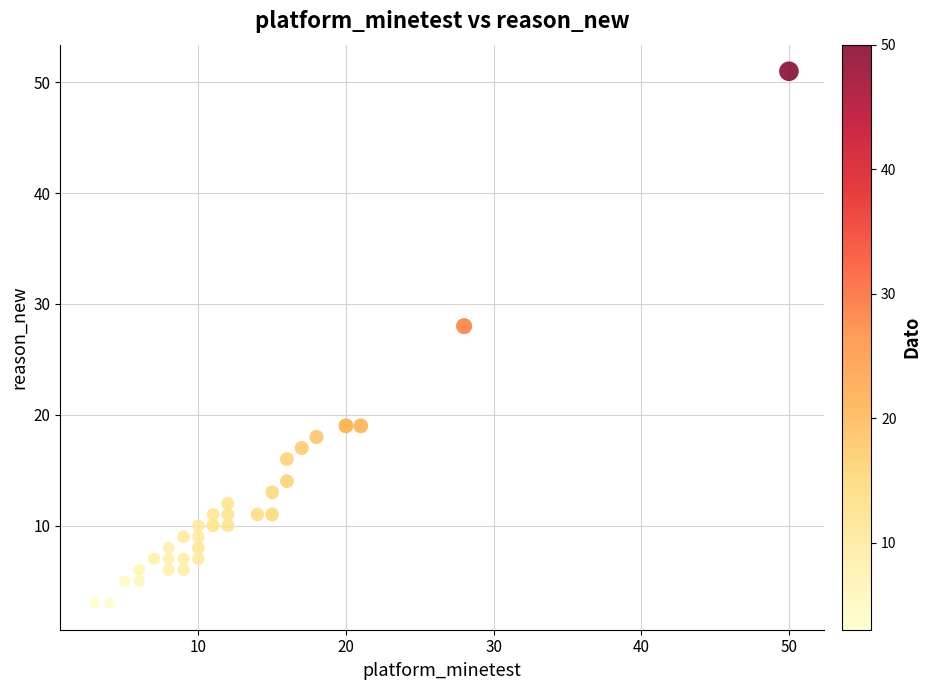

What Y value in the scatter plot is closest to 27?

28